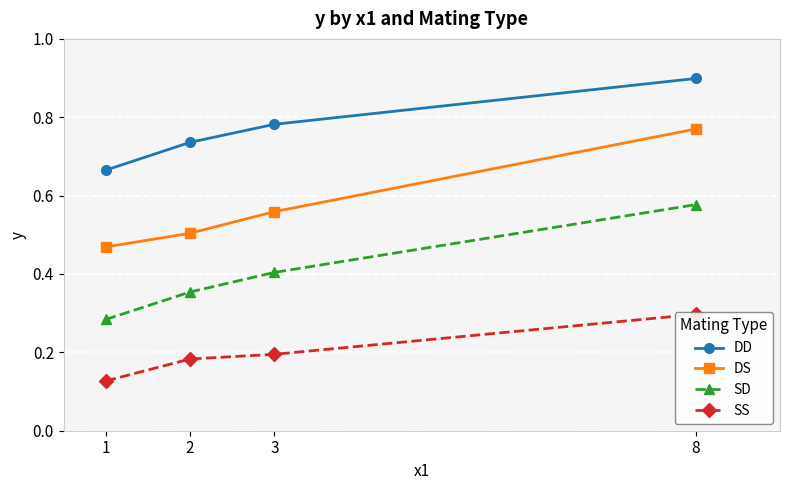

What is the sum of all SS values?

0.8